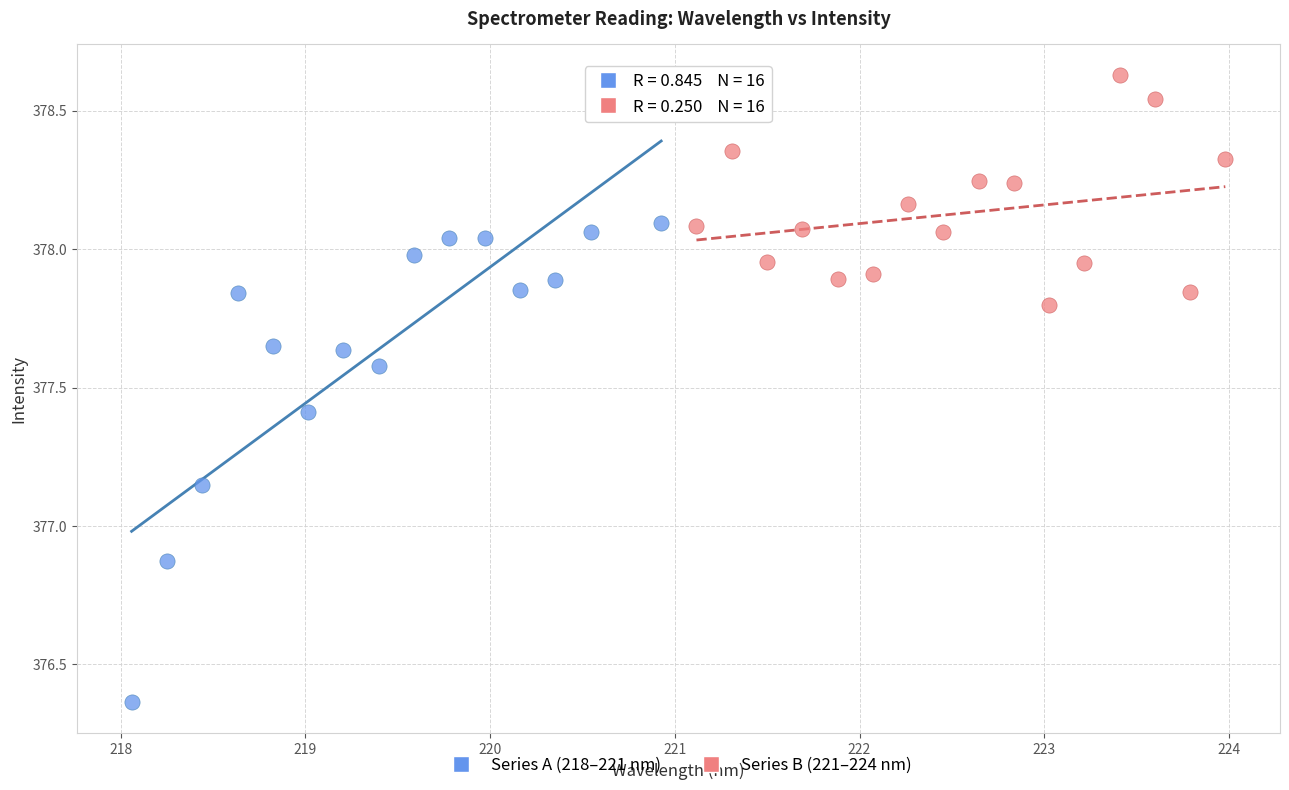

Which series reaches the maximum Y coordinate?

Series B (221–224 nm)